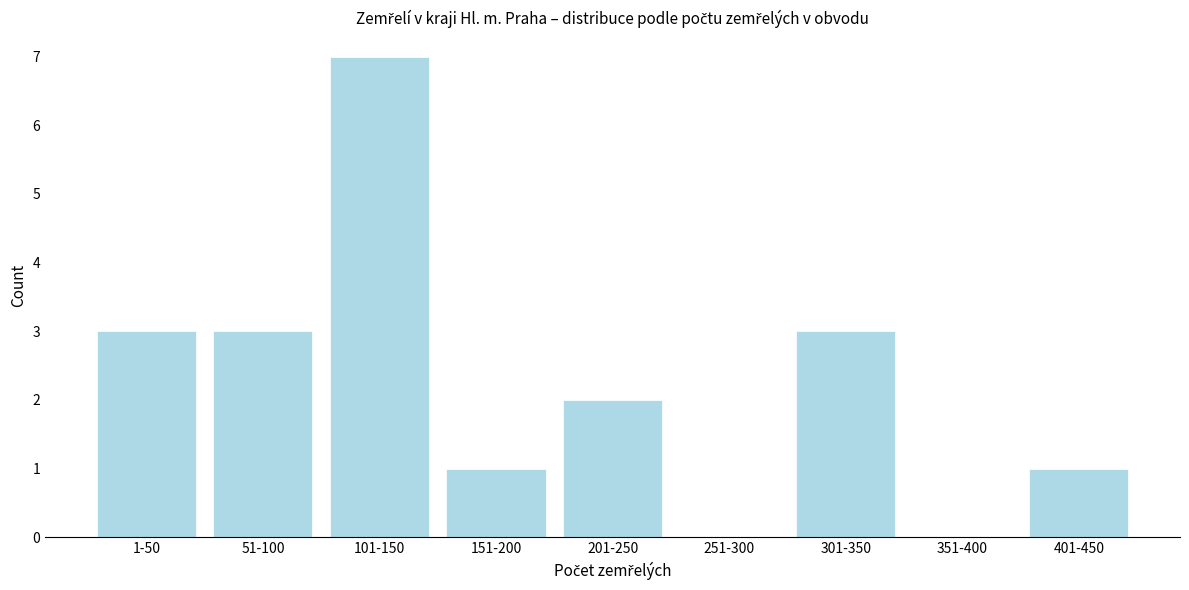

Reading left to right, list all the values displayed in this chart.

1-50=3	51-100=3	101-150=7	151-200=1	201-250=2	251-300=0	301-350=3	351-400=0	401-450=1